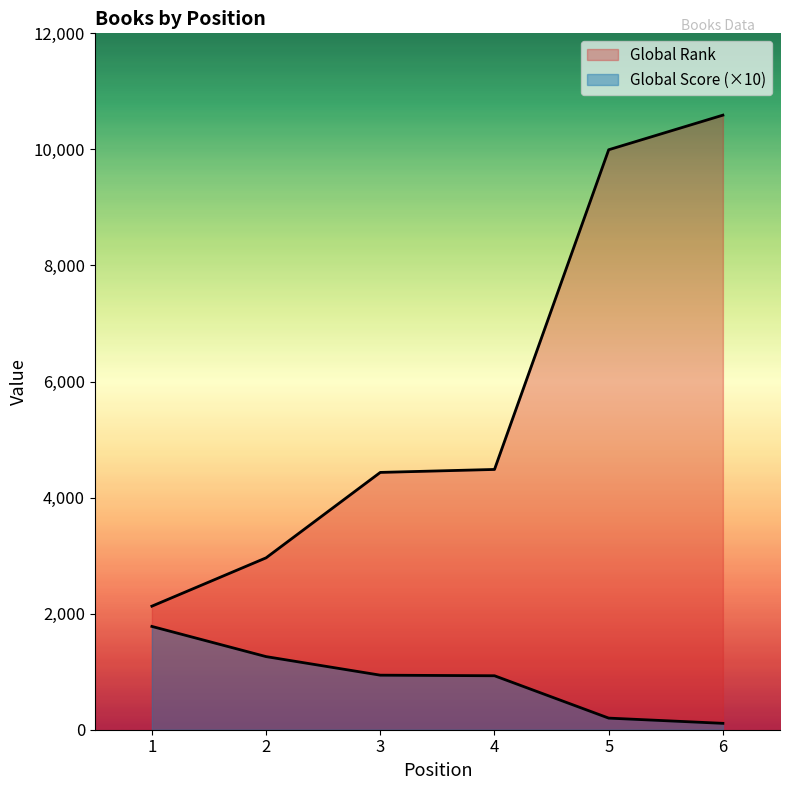

True or false: Global Rank and Global Score intersect in this chart.

False